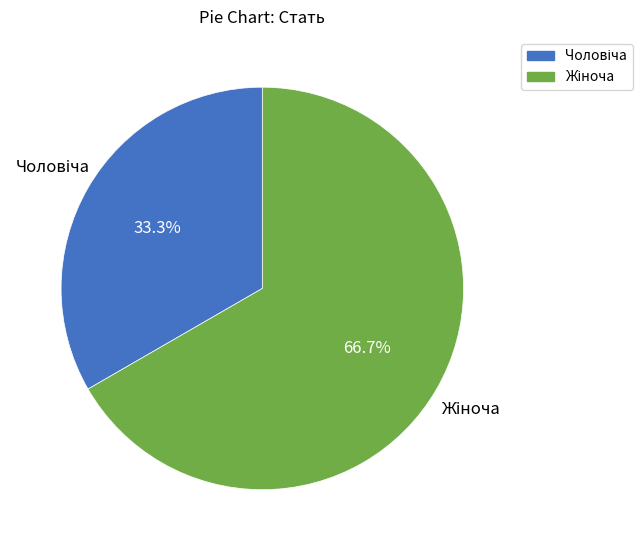

Is there any slice that represents more than half of the pie?

Yes